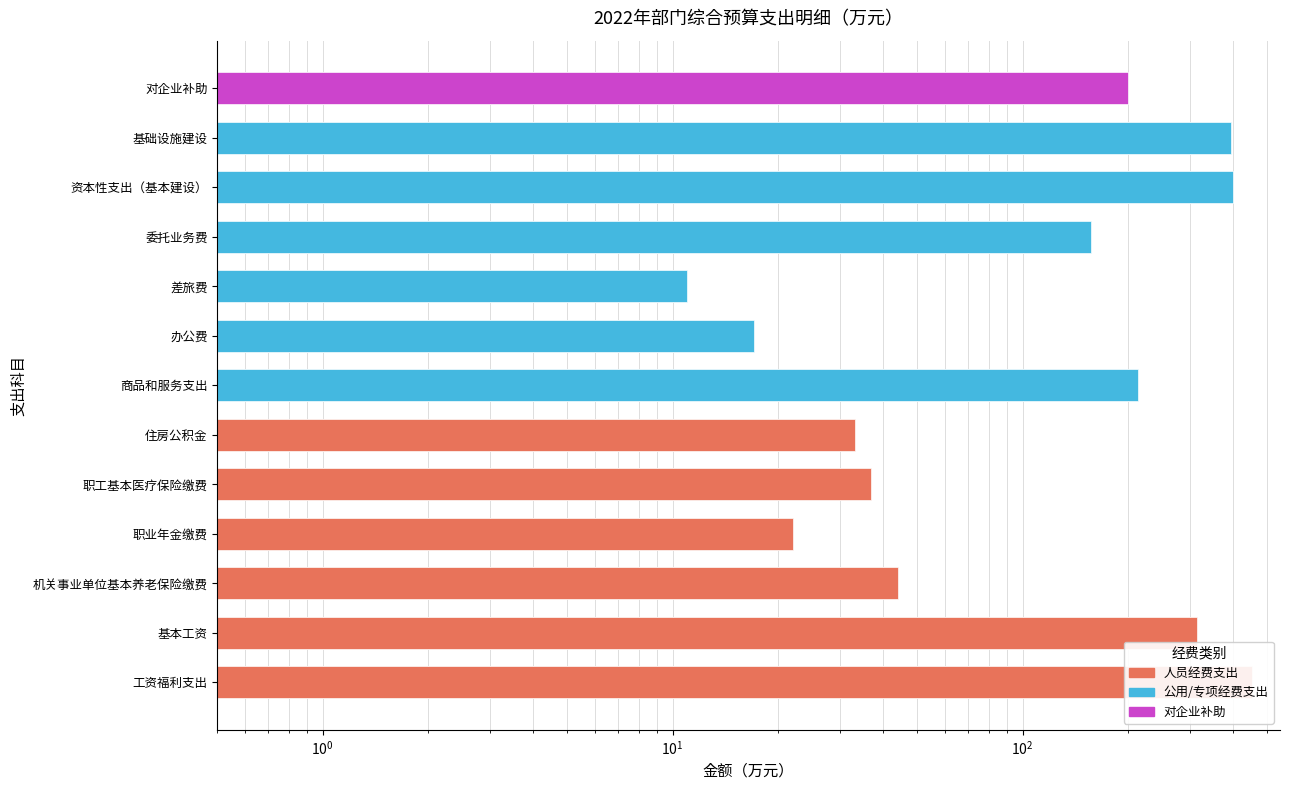

Are the bars grouped side by side (vs. stacked)?

No